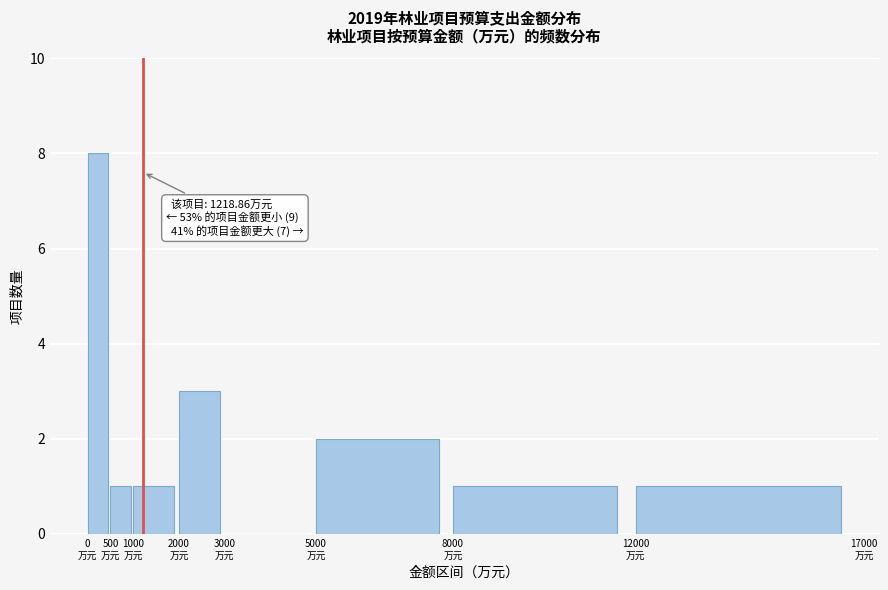

Over which range of the x-axis is the bar tallest?

0 to 500